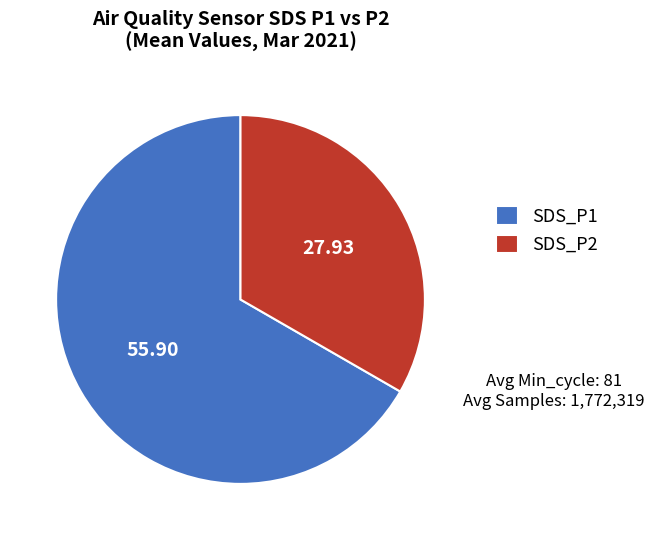

Approximately how many times larger is the value at SDS_P1 compared to SDS_P2?

2.0